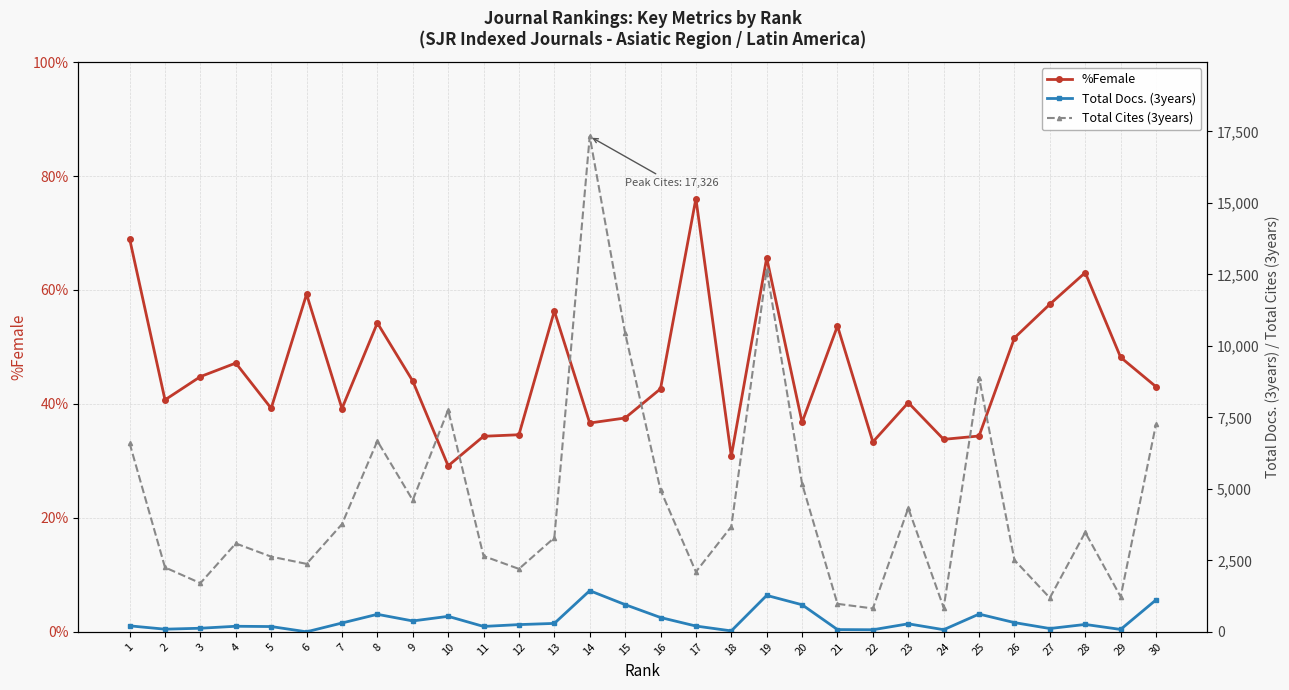

What is the value of the Total Docs. (3years) point at the 17th from the left?

202.0